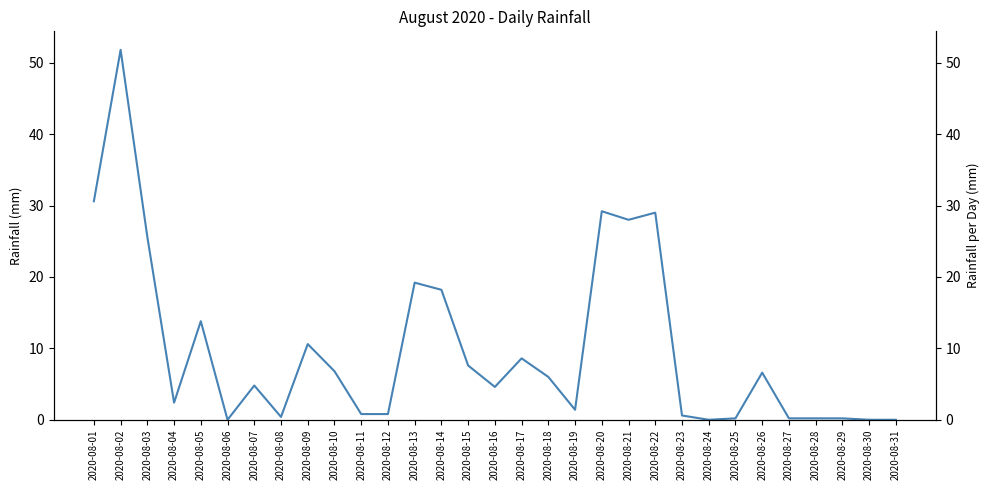

Is it true that the value at 2020-08-20 is 46.8?

False